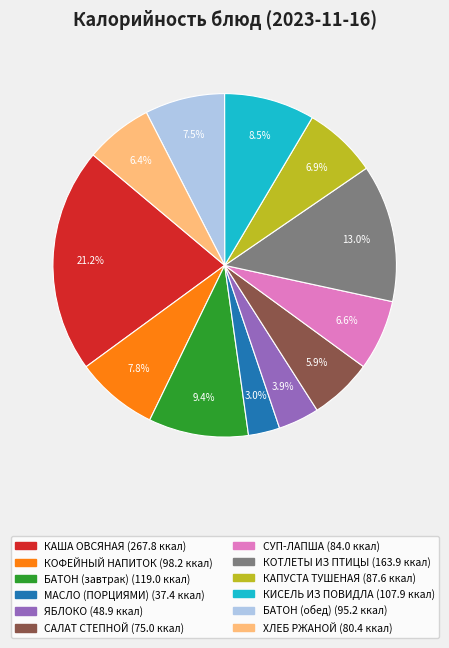

Which has a higher value, КОТЛЕТЫ ИЗ ПТИЦЫ or КОФЕЙНЫЙ НАПИТОК?

КОТЛЕТЫ ИЗ ПТИЦЫ